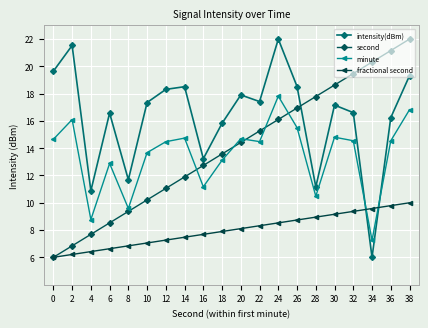

Reading left to right, extract all data points from this chart.

intensity(dBm): 19.6	21.5	10.9	16.6	11.7	17.3	18.3	18.5	13.2	15.8	17.9	17.4	22.0	18.5	11.2	17.2	16.6	6.0	16.2	19.3
second: 6.0	6.8	7.7	8.5	9.4	10.2	11.1	11.9	12.7	13.6	14.4	15.3	16.1	16.9	17.8	18.6	19.5	20.3	21.2	22.0
minute: 14.7	16.1	8.8	12.9	9.6	13.7	14.5	14.7	11.2	13.1	14.7	14.5	17.8	15.5	10.5	14.8	14.5	7.2	14.5	16.8
fractional second: 6.0	6.2	6.4	6.6	6.8	7.1	7.3	7.5	7.7	7.9	8.1	8.3	8.5	8.7	8.9	9.2	9.4	9.6	9.8	10.0